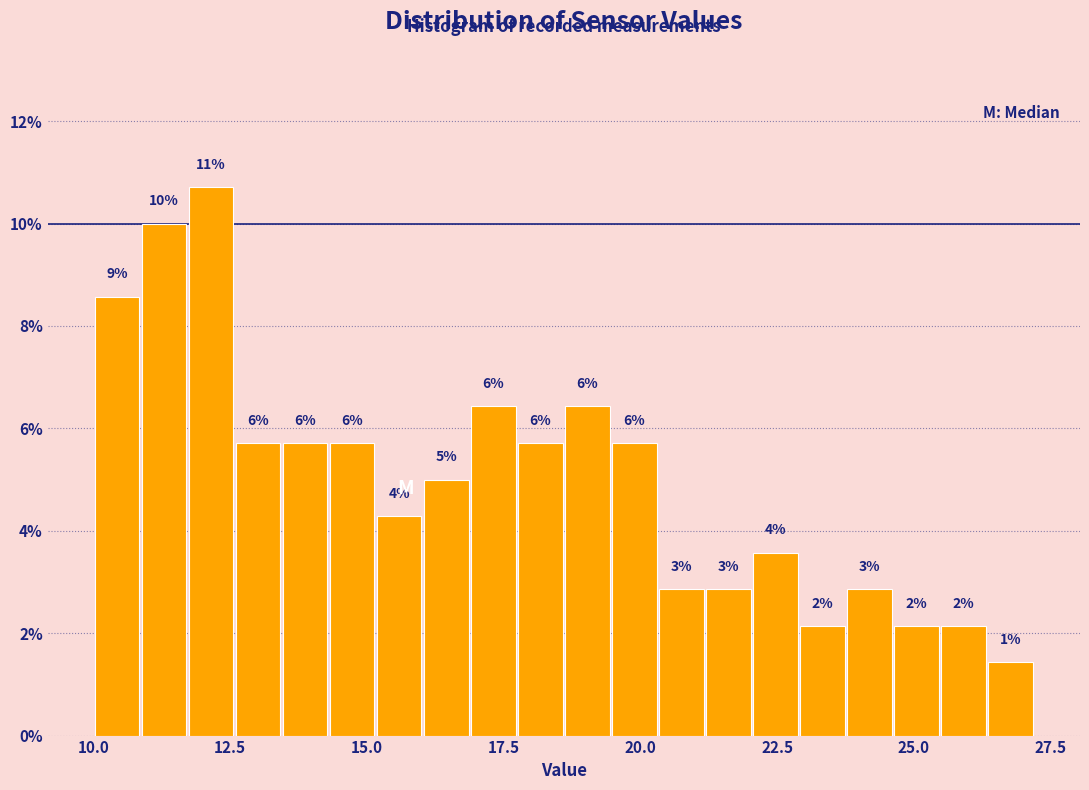

Read against the x-axis, roughly where is the centre of the tallest bar?

12.0